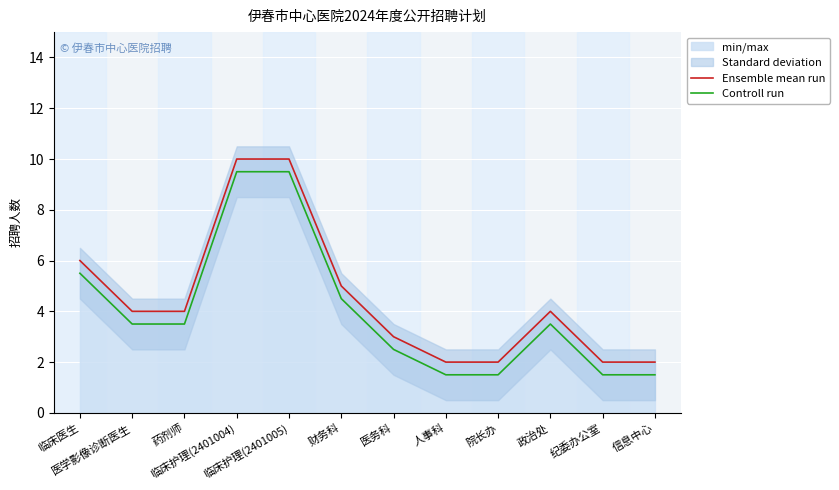

Reading left to right, transcribe all the data shown in this chart.

Ensemble mean run: 临床医生=6.0	医学影像诊断医生=4.0	药剂师=4.0	临床护理(2401004)=10.0	临床护理(2401005)=10.0	财务科=5.0	医务科=3.0	人事科=2.0	院长办=2.0	政治处=4.0	纪委办公室=2.0	信息中心=2.0
Controll run: 临床医生=5.5	医学影像诊断医生=3.5	药剂师=3.5	临床护理(2401004)=9.5	临床护理(2401005)=9.5	财务科=4.5	医务科=2.5	人事科=1.5	院长办=1.5	政治处=3.5	纪委办公室=1.5	信息中心=1.5